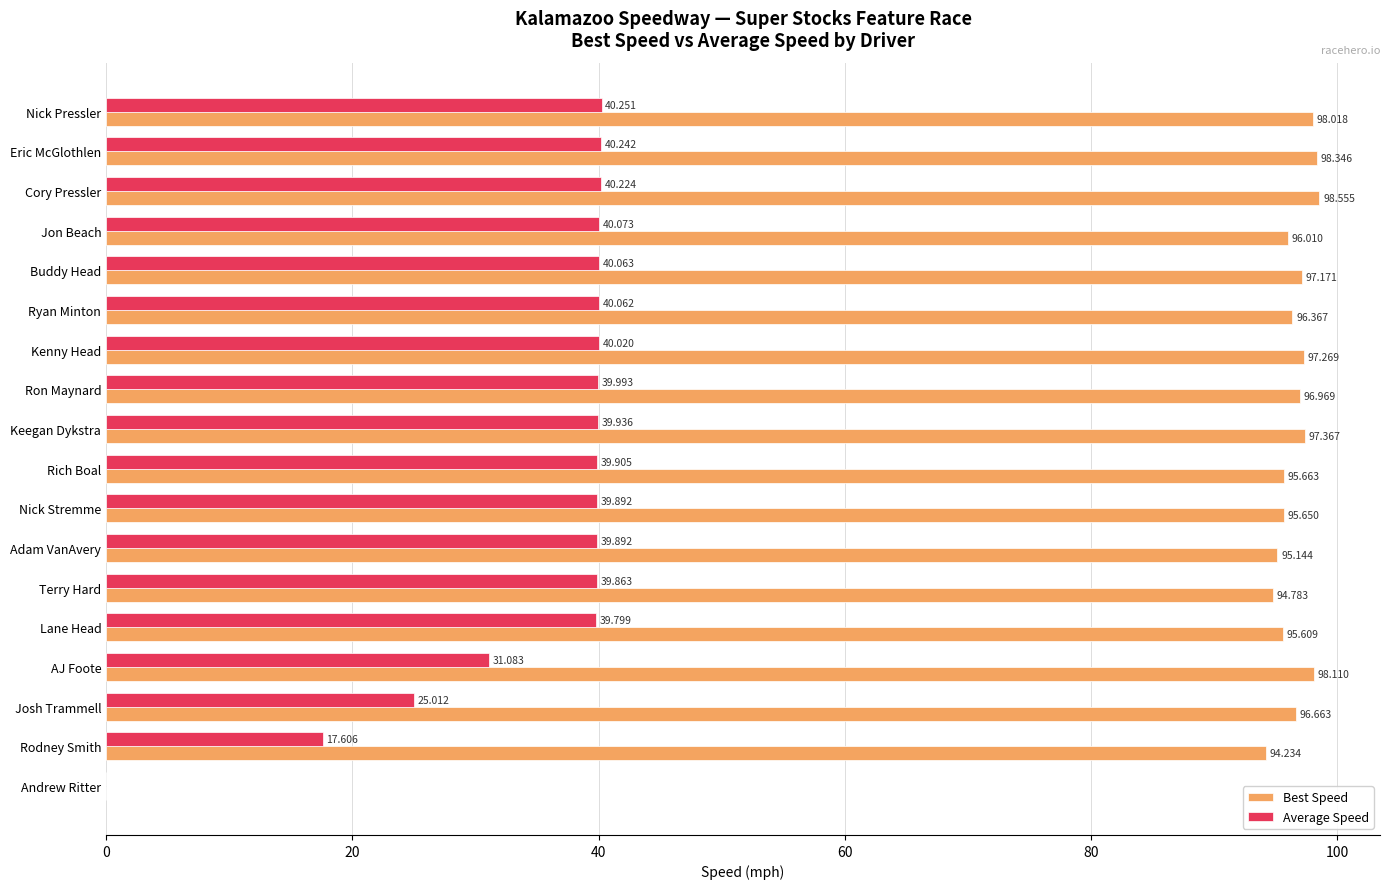

Which category has the highest value across all series?

Cory Pressler